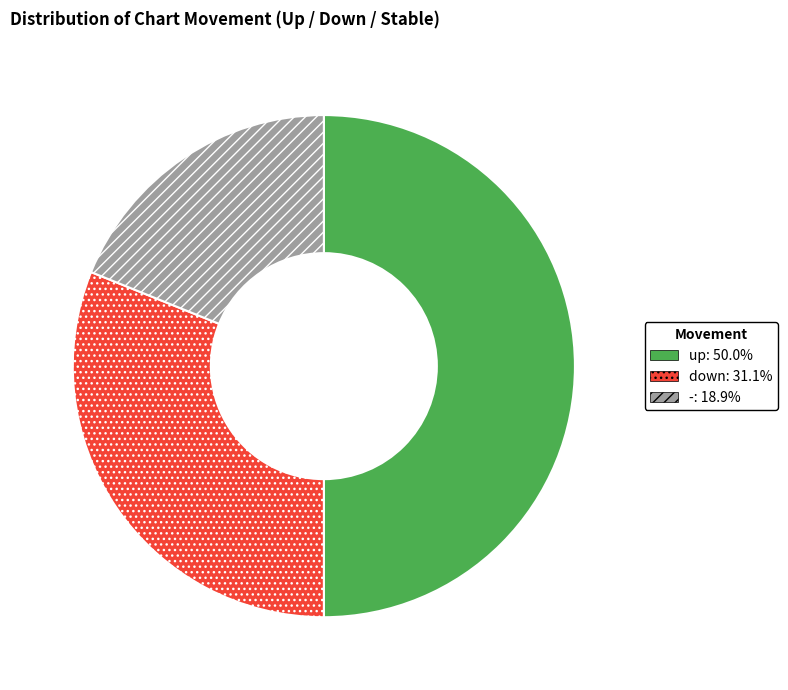

What is the smallest slice in the pie chart?

-